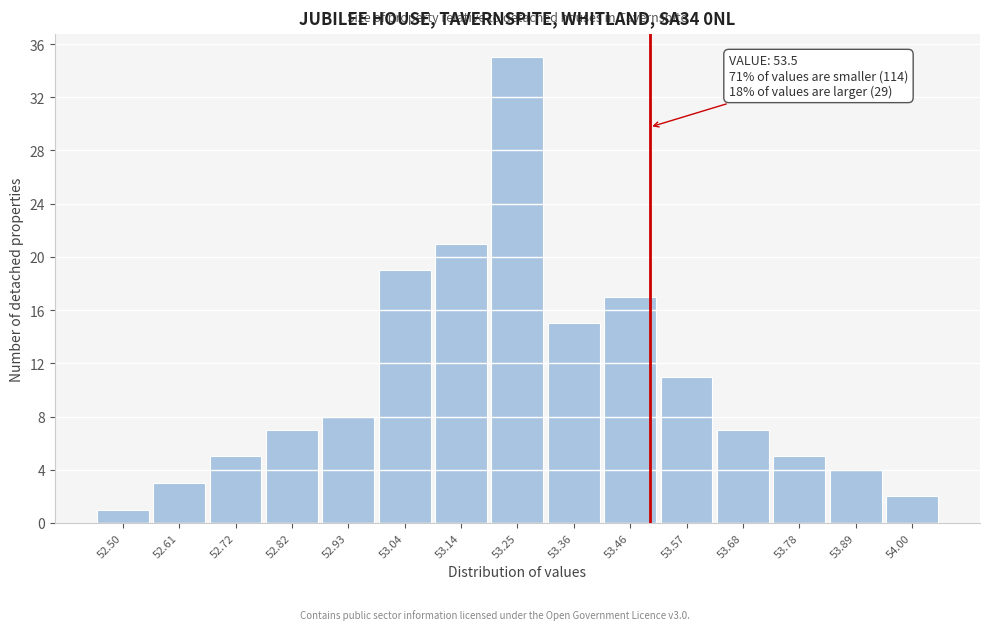

Which range on the x-axis has the tallest bar?

53.20 to 53.30